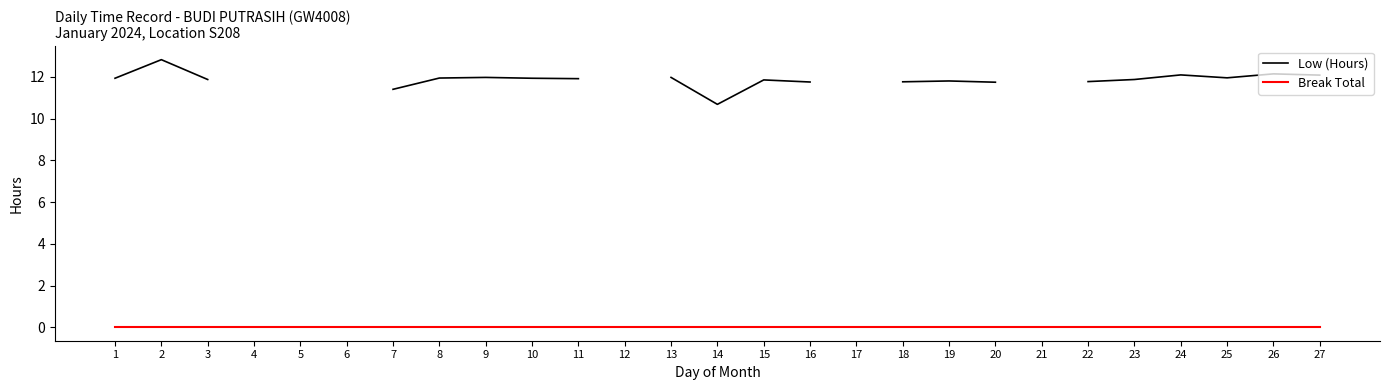

At which label does Break Total reach its minimum?

1